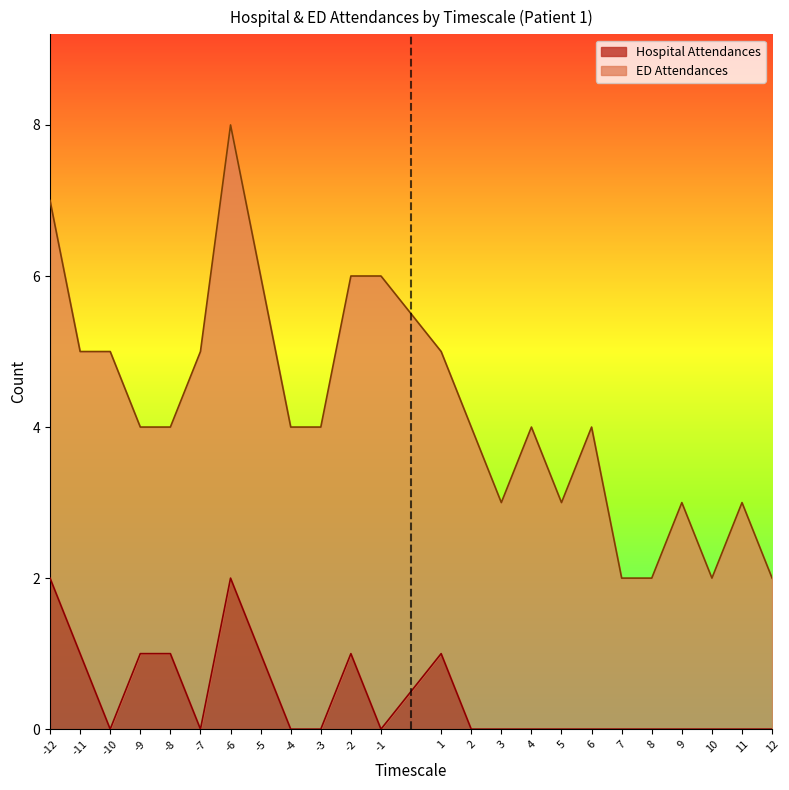

The value at 5 is 0. True or false?

True